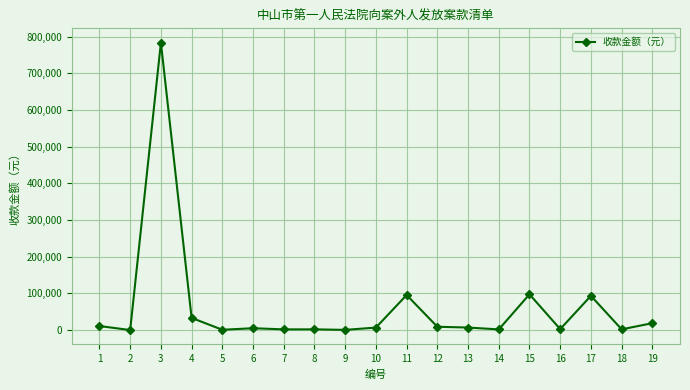

What is the value of the 10th point from the left?

6800.0